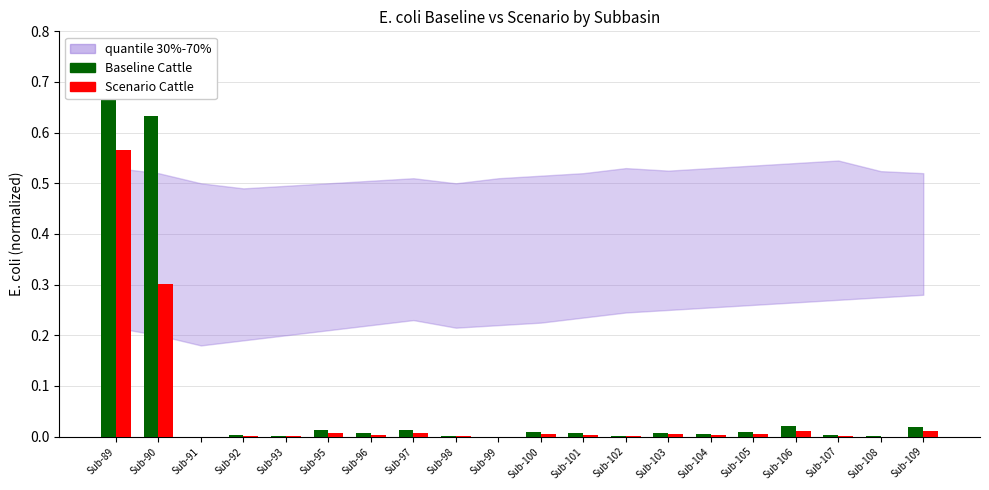

The Baseline Cattle series shows 0.0 at Sub-93. True or false?

True